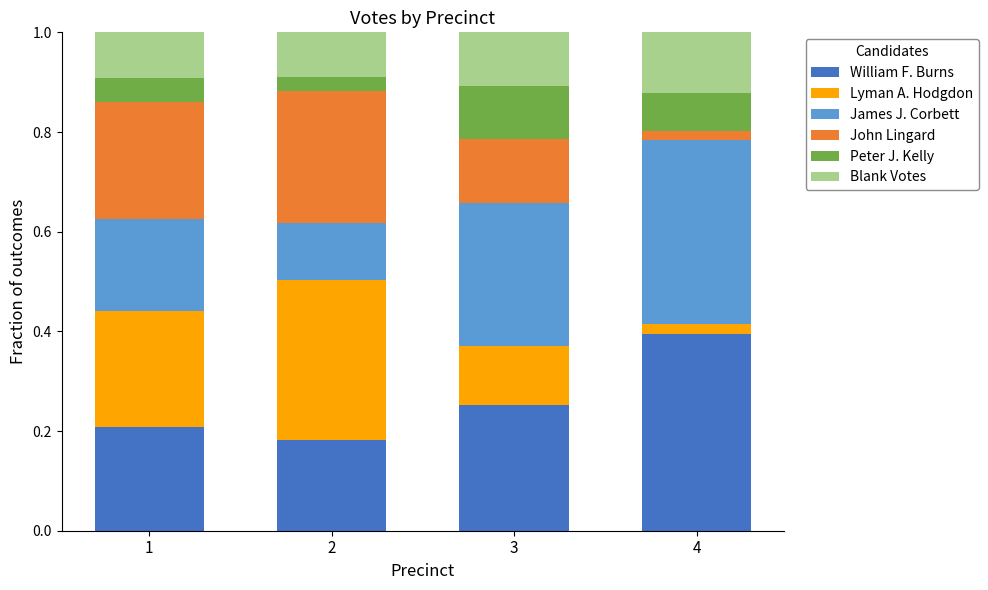

What is the total value across all series at 1?

1.0